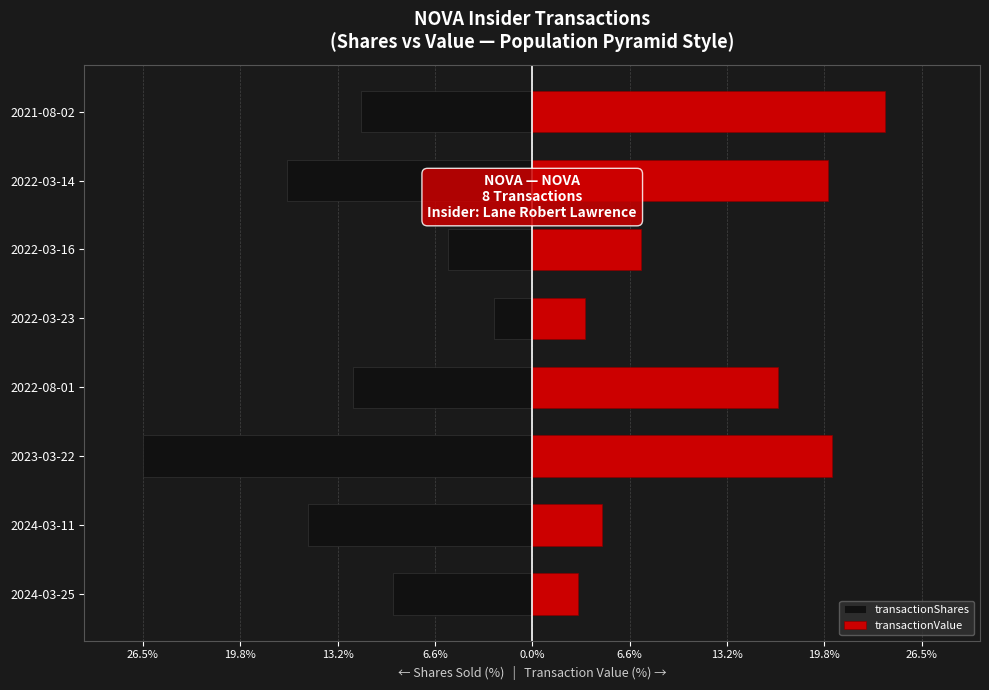

At 2022-08-01, list the series in order from smallest to largest.

transactionShares, transactionValue